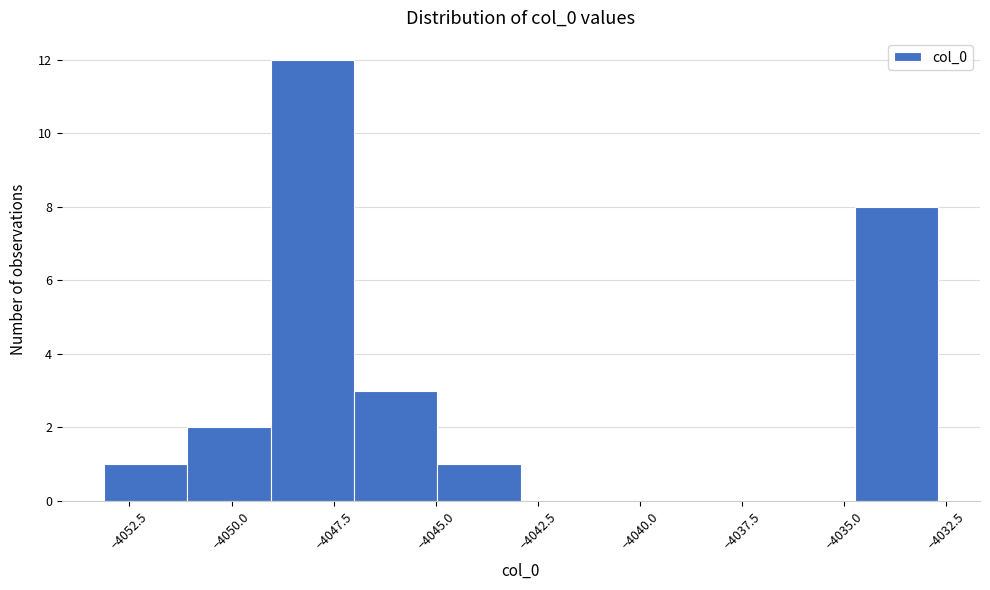

Over which range of the x-axis is the bar tallest?

-4049.0 to -4047.0